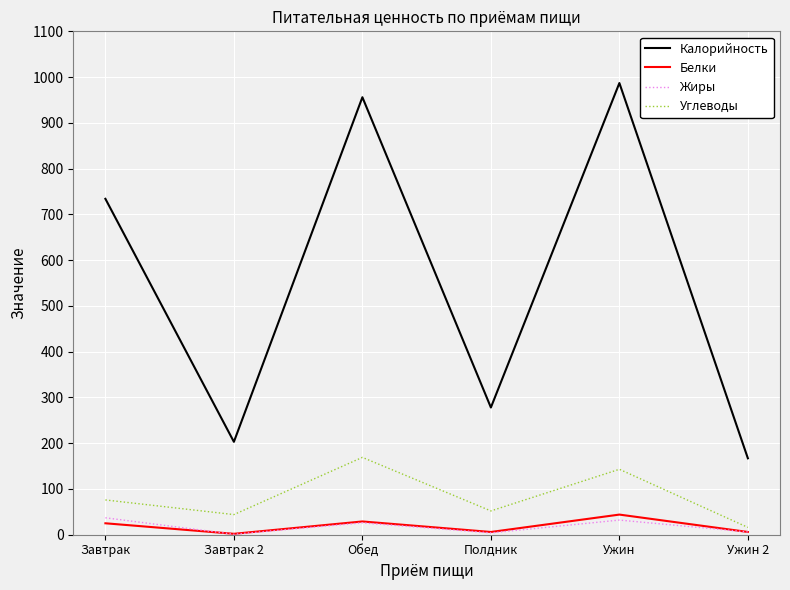

What is the spread (max minus min) of values at Полдник?

274